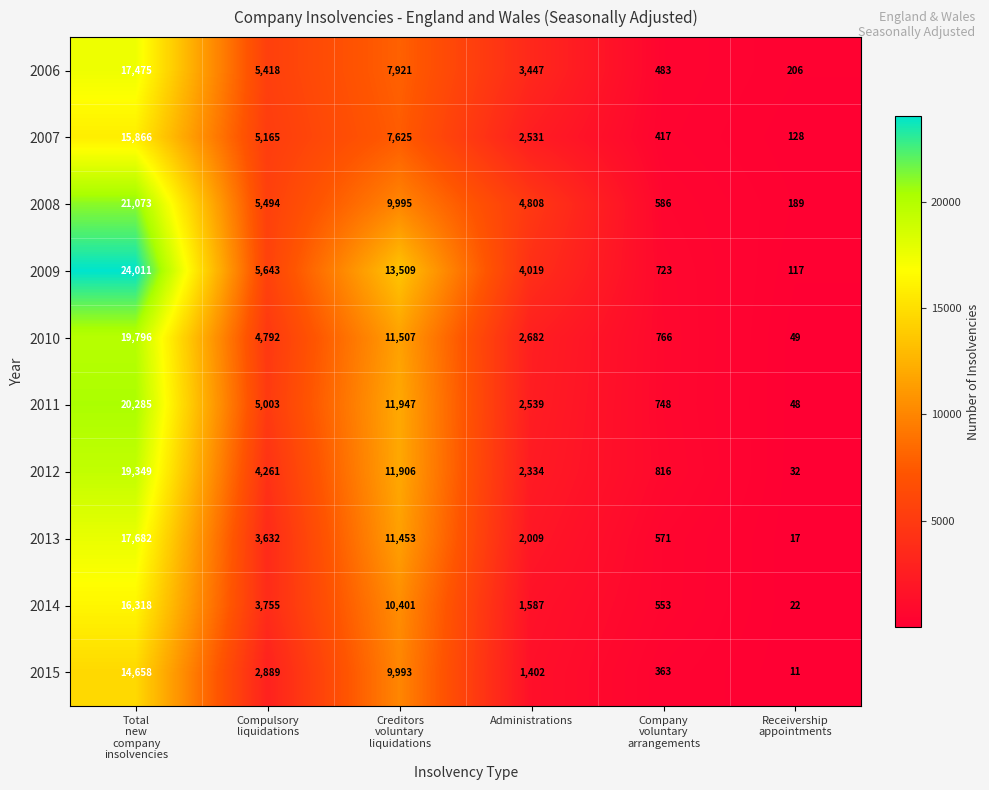

True or false: 2006 has a value of 3447 at Administrations.

True